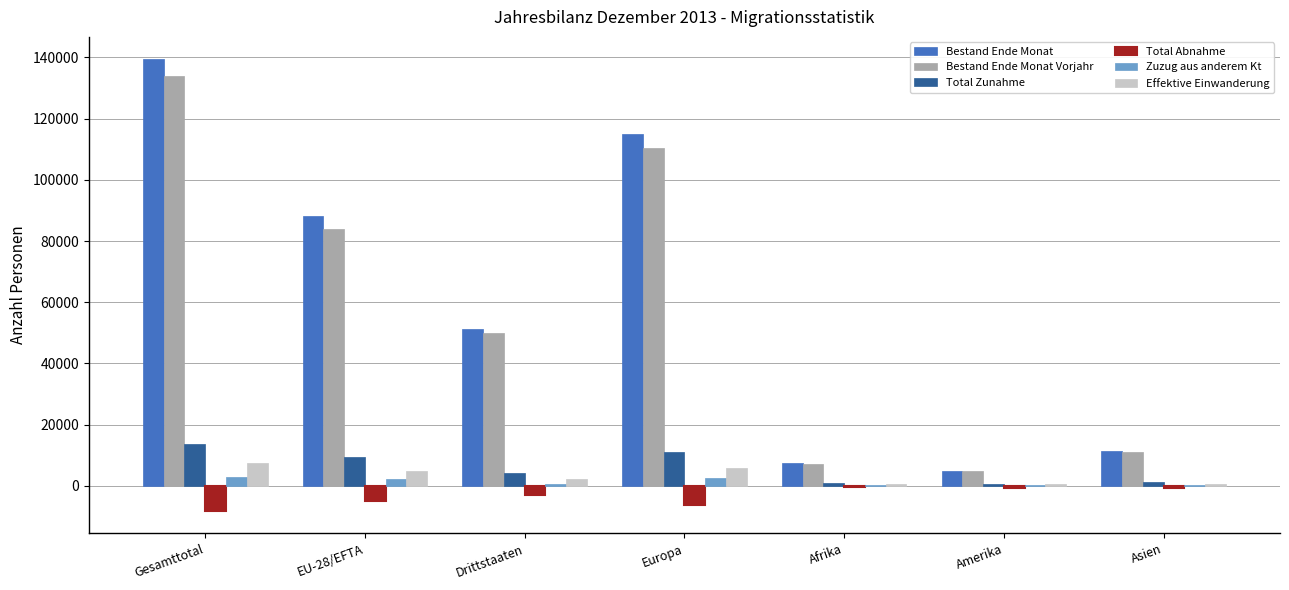

What is the spread (max minus min) of values at Asien?

12236